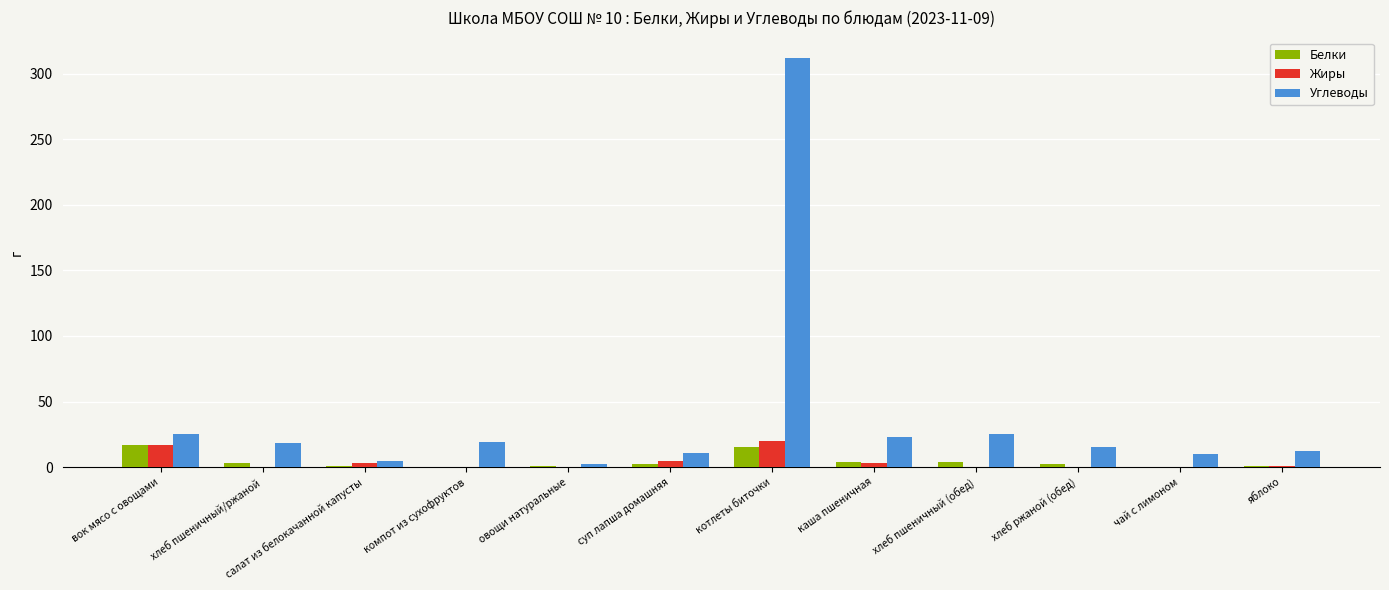

The Углеводы series shows 10.0 at чай с лимоном. True or false?

True